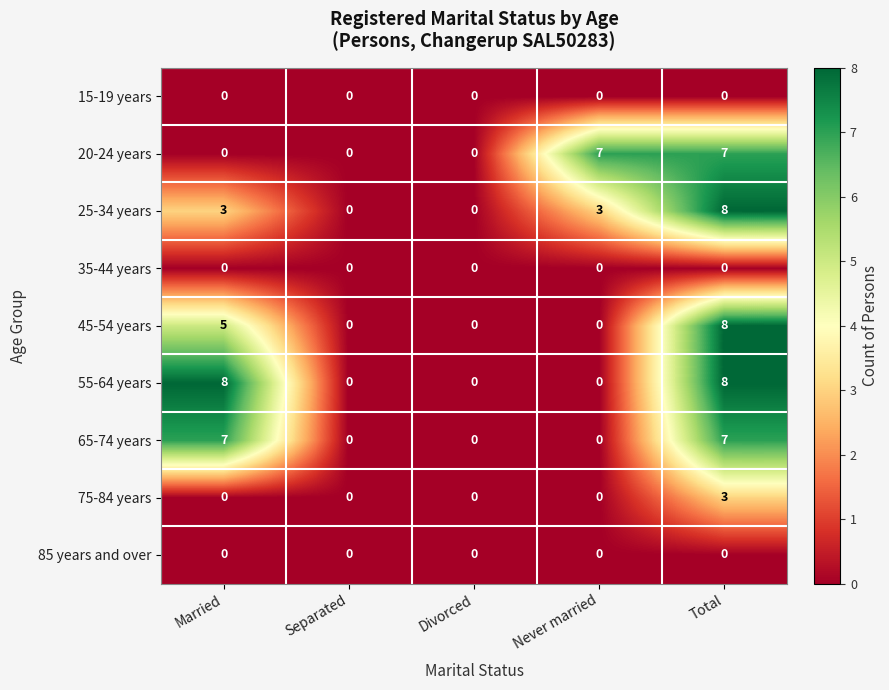

Which series has the largest total across all categories?

55-64 years